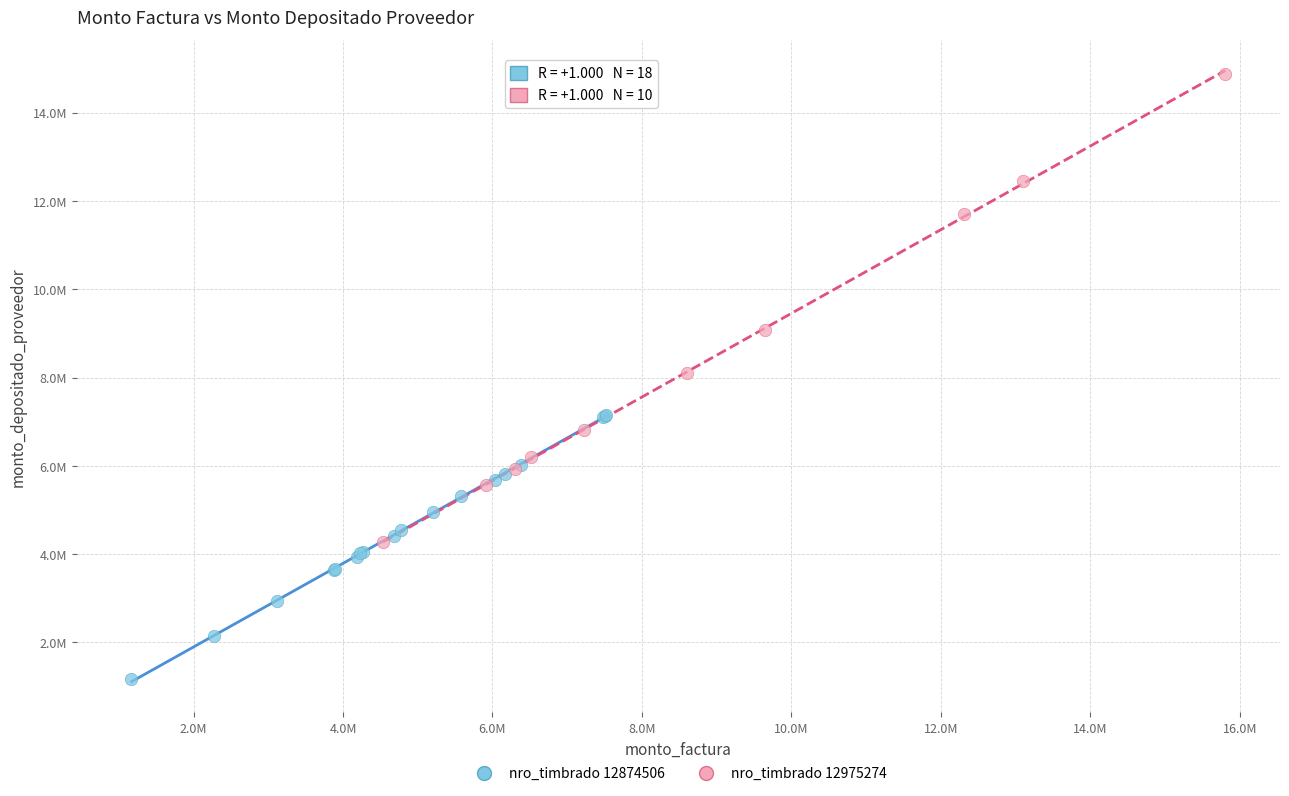

Which series reaches the minimum Y coordinate?

nro_timbrado 12874506